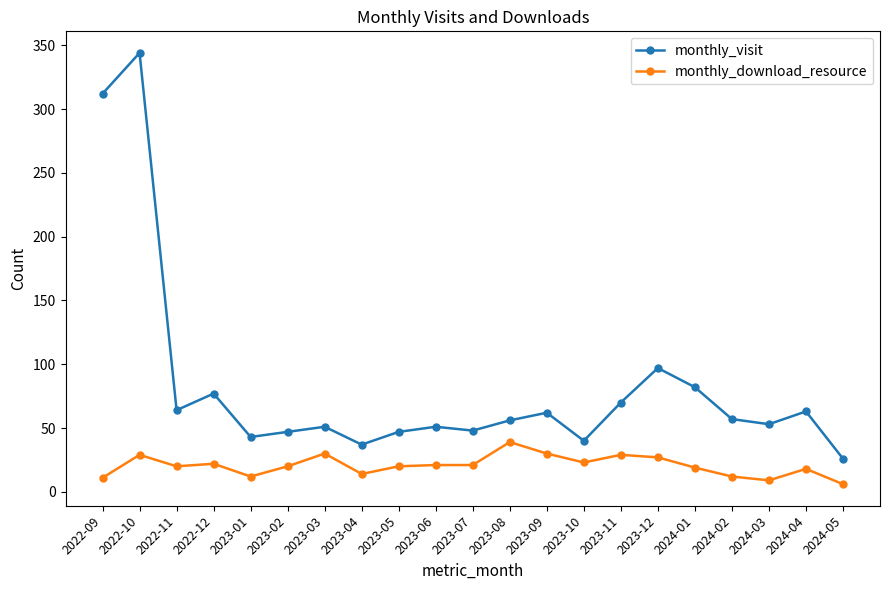

What is the average value of the monthly_download_resource series?

21